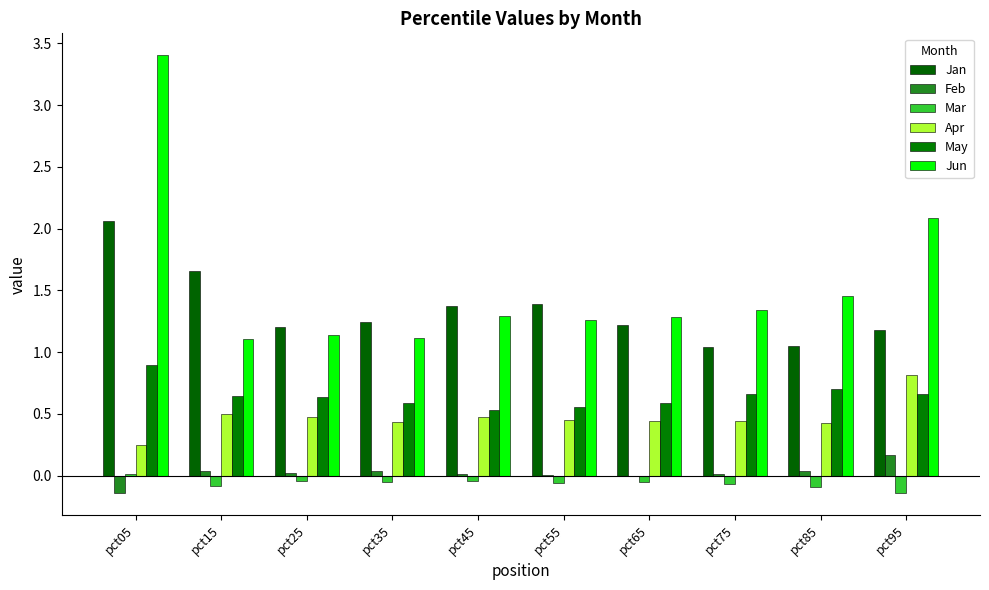

Between pct65 and pct95, which is larger?

pct65